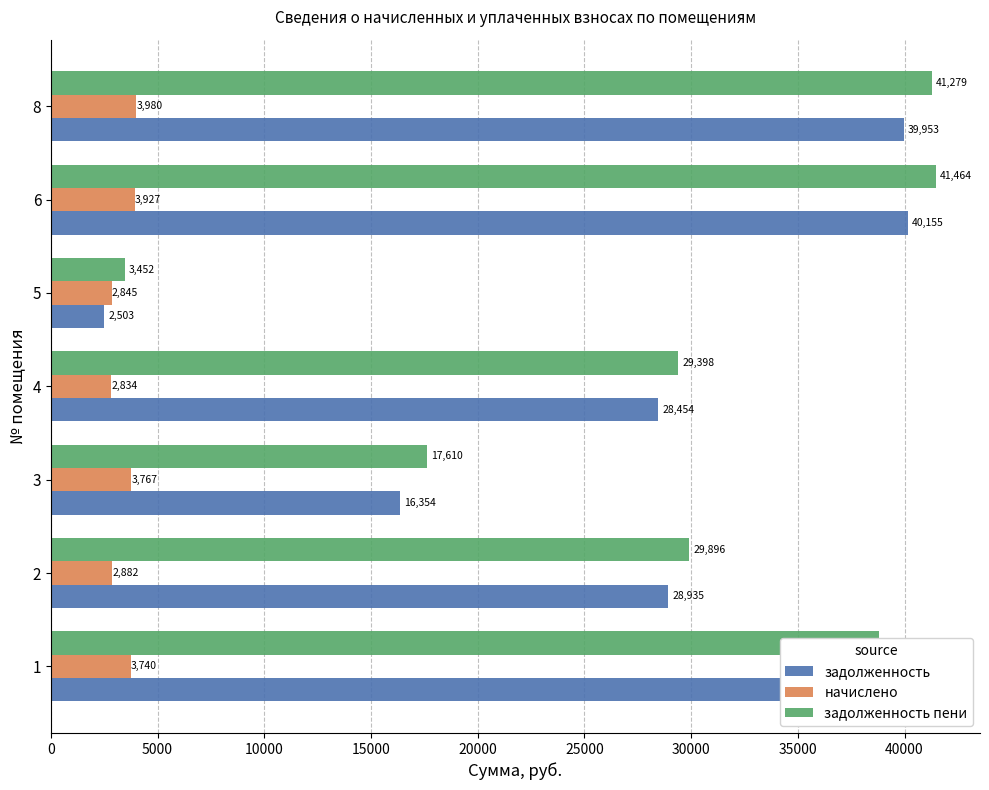

Rank the categories by задолженность value from lowest to highest.

5, 3, 4, 2, 1, 8, 6